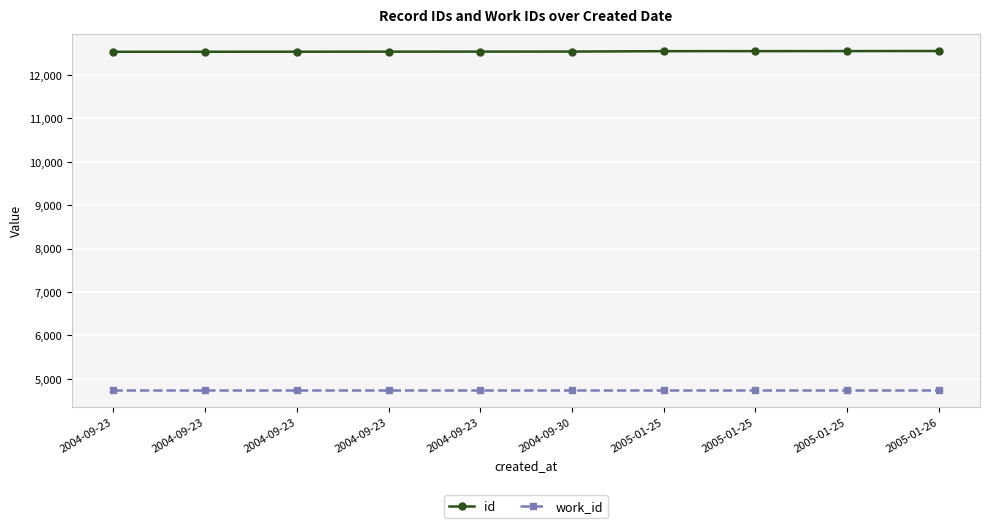

Which series has the largest range (max minus min)?

id